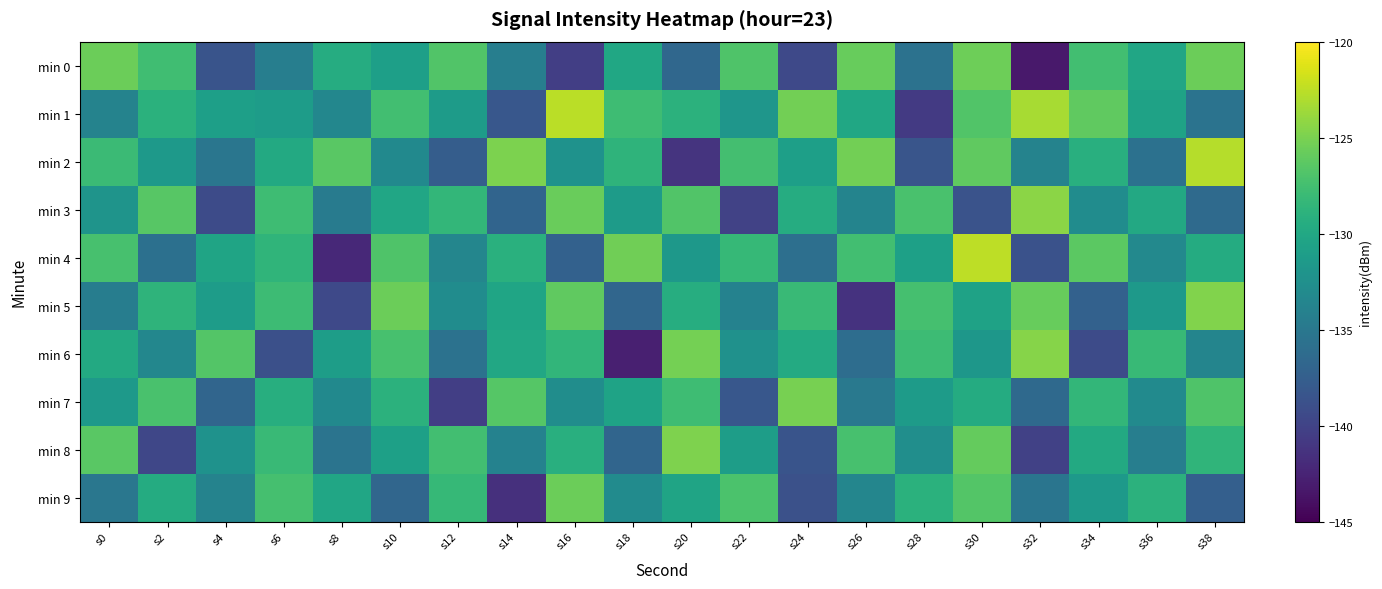

Rank the series by their maximum value, from lowest to highest.

min 9, min 0, min 7, min 8, min 5, min 6, min 3, min 2, min 1, min 4